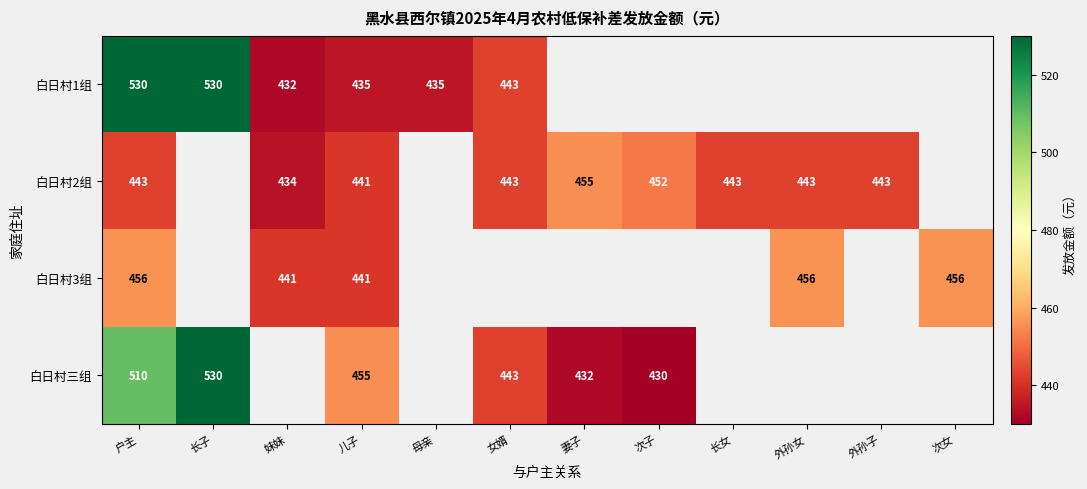

The 白日村1组 series shows 846 at 长子. True or false?

False